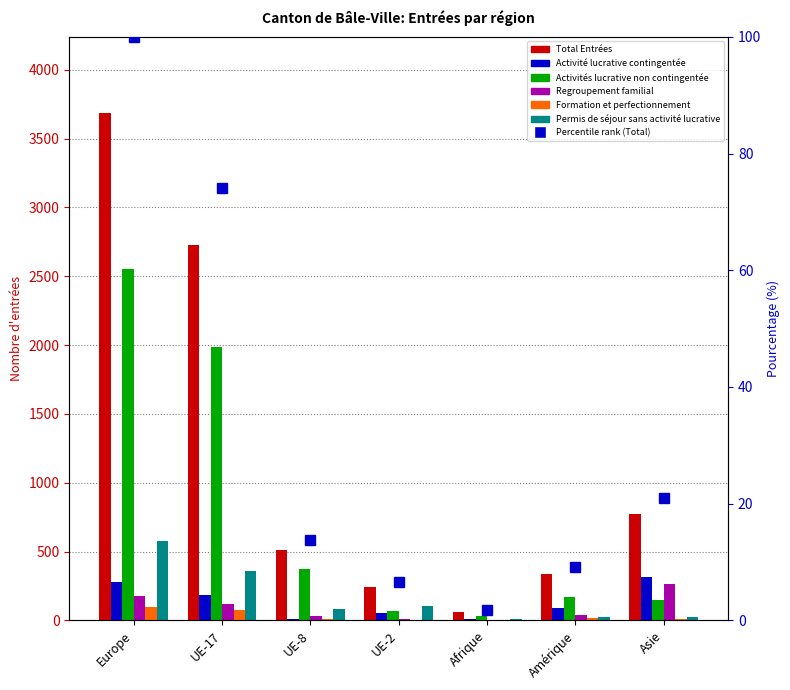

Which category has the lowest value across all series?

UE-2